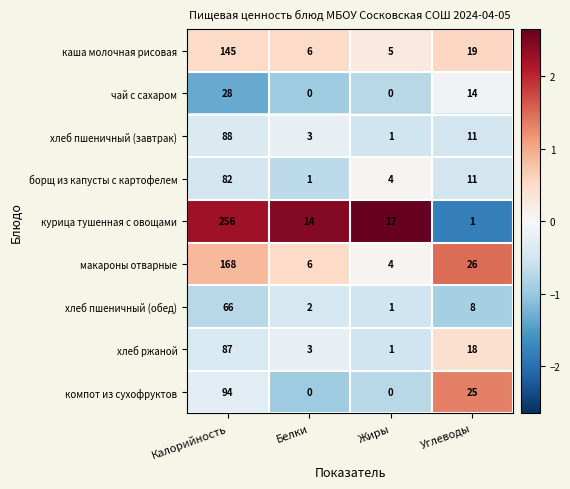

The каша молочная рисовая series shows 5 at Жиры. True or false?

True